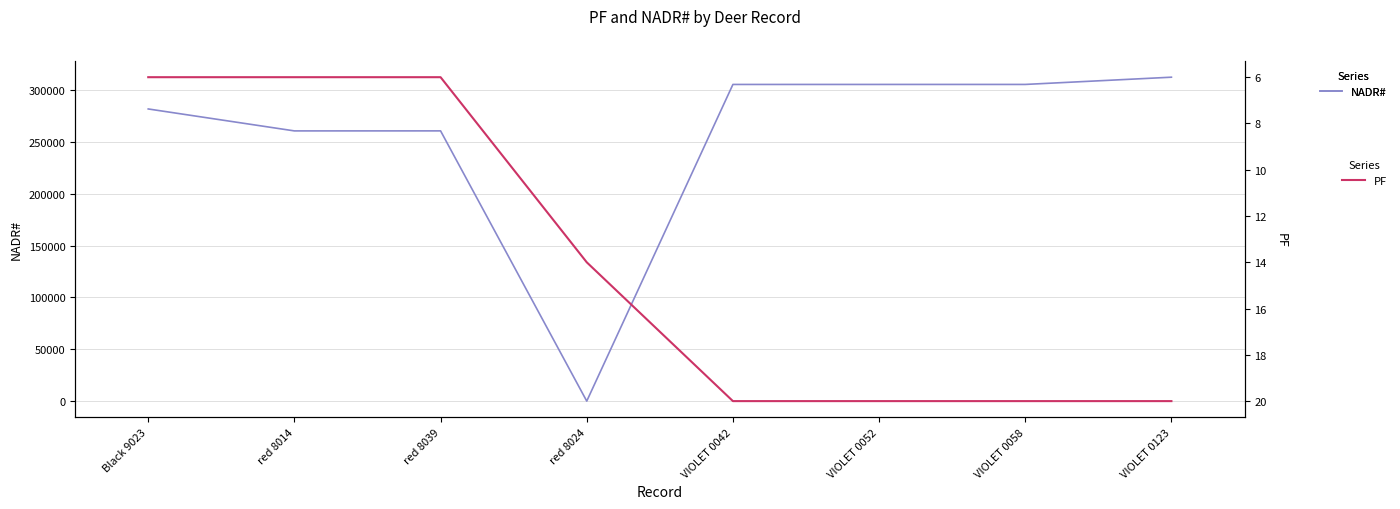

True or false: PF has more than 1 points higher than both neighbors.

False